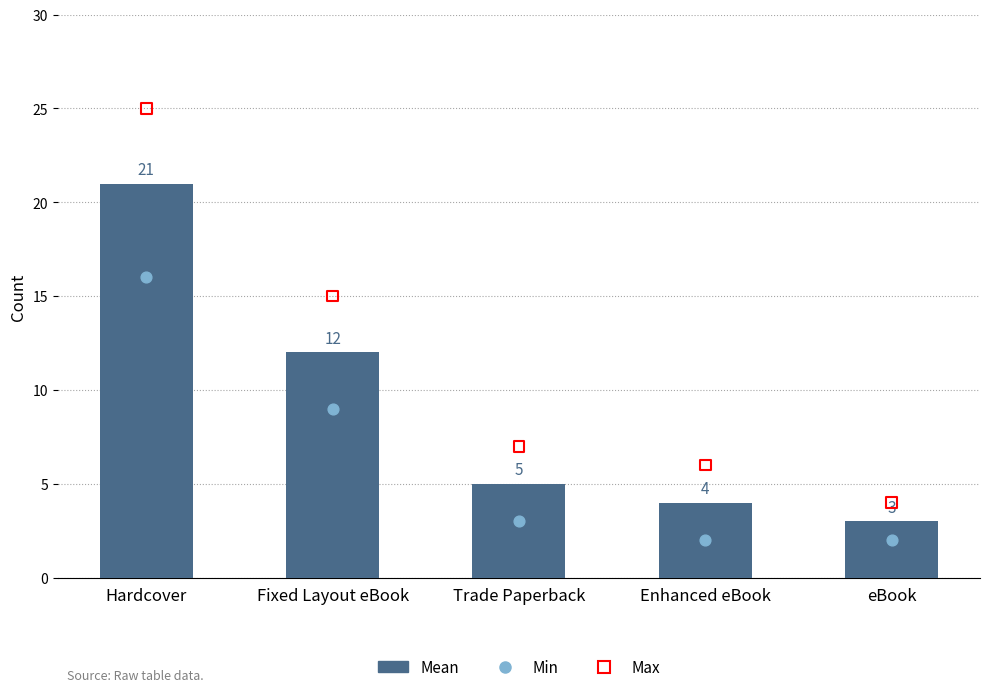

At which category is the sum across all series the highest?

Hardcover